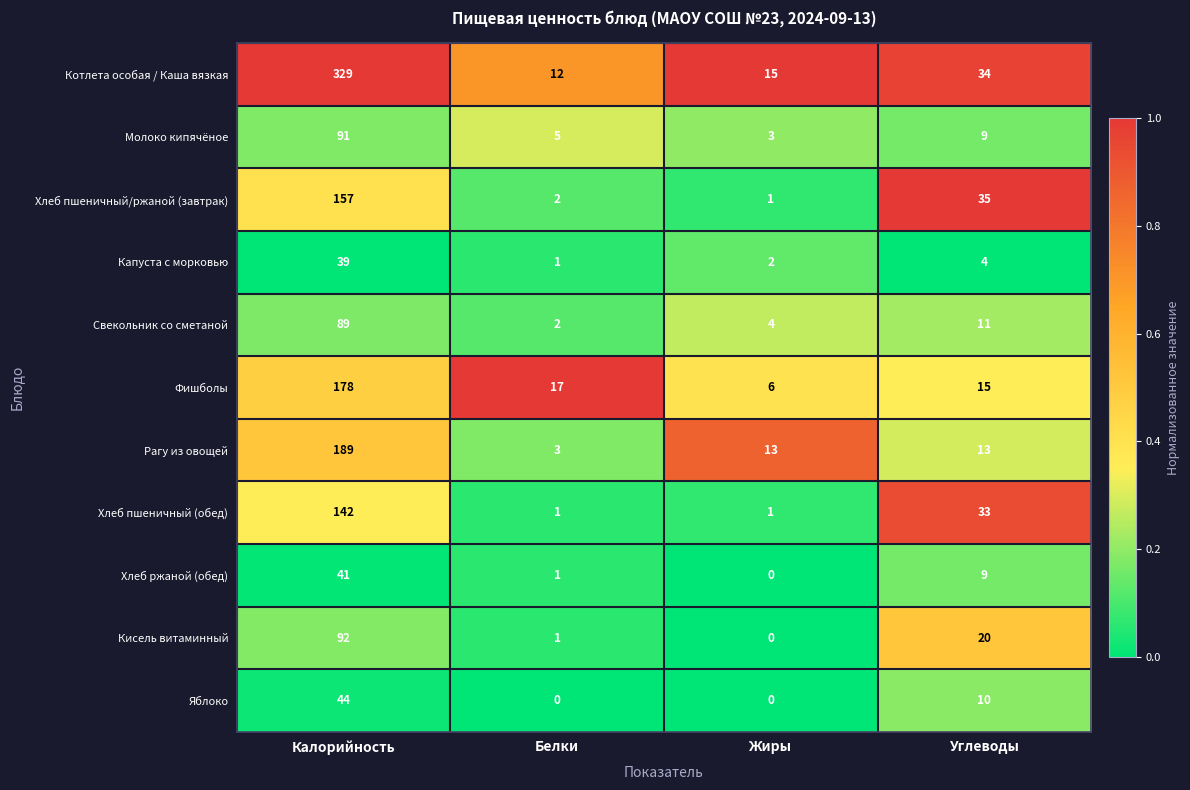

Which series has the widest spread of values?

Котлета особая / Каша вязкая